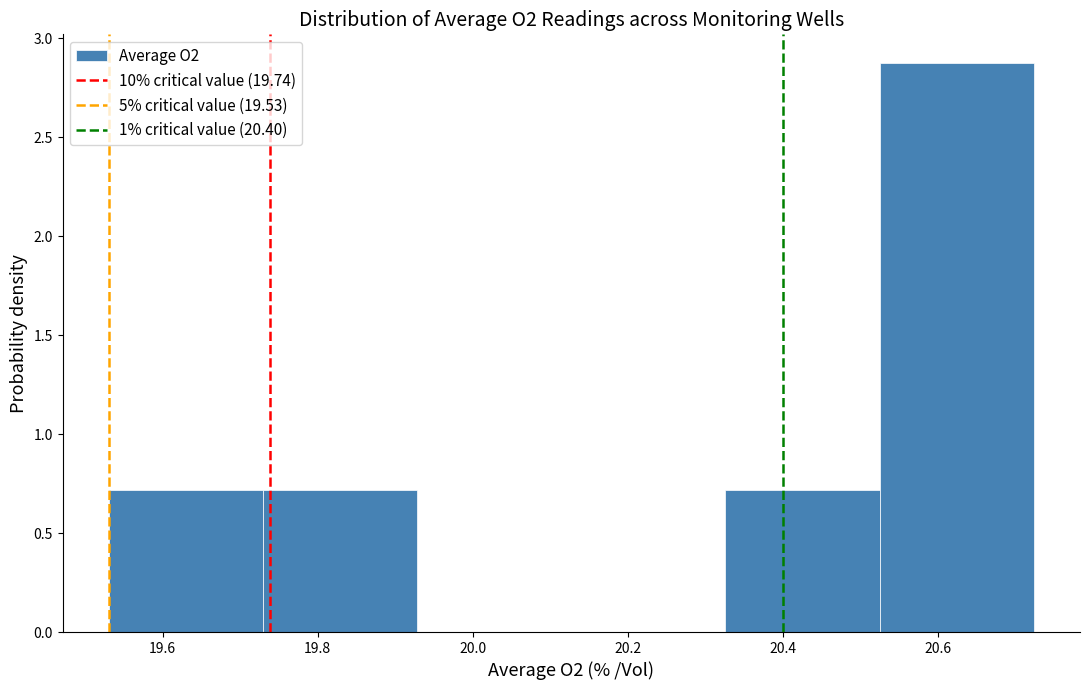

Reading left to right, transcribe this chart: for each bar, give the range it covers on the x-axis and its height. Neither the bar edges nor the heights are printed on the chart, so give them approximately, as read against the axes.

19.54 to 19.72: 0.7
19.72 to 19.92: 0.7
19.92 to 20.12: 0
20.12 to 20.32: 0
20.32 to 20.52: 0.7
20.52 to 20.72: 2.9